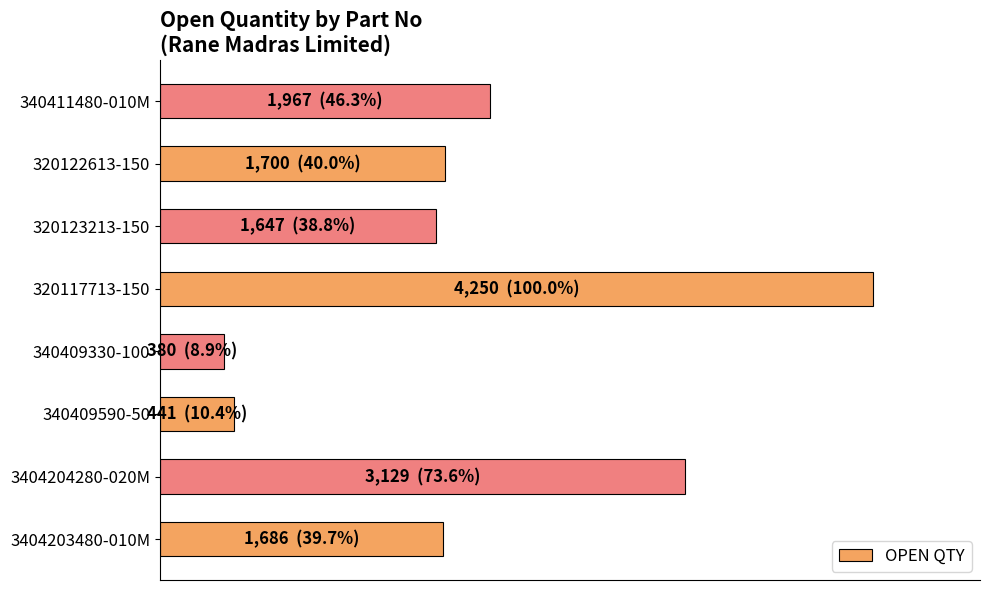

At which label is the value closest to 54?

340411480-010M